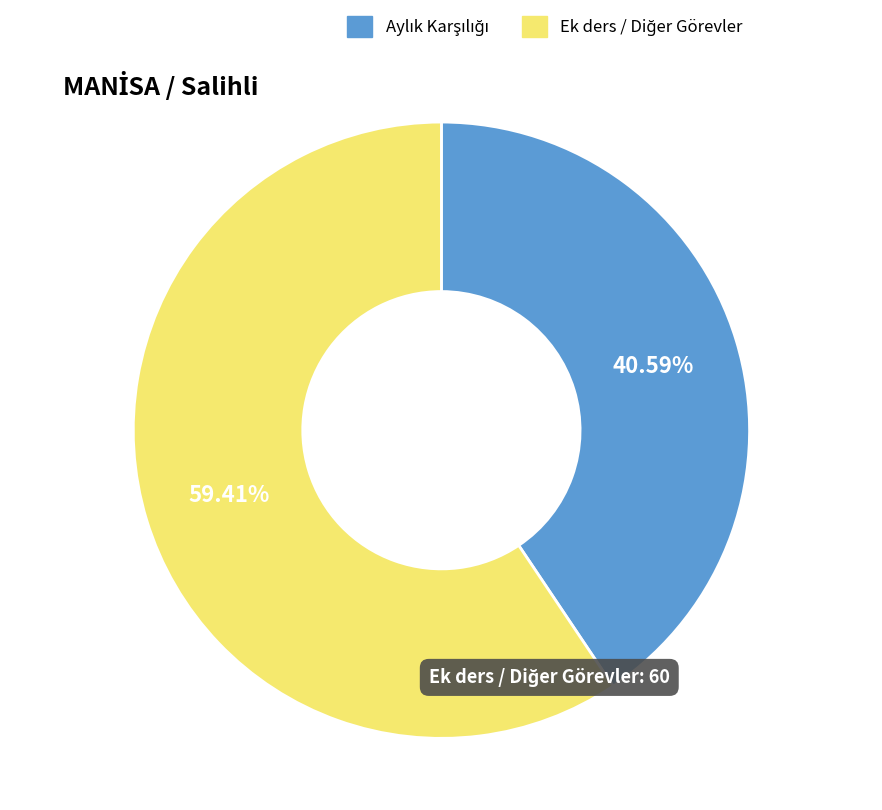

Does any single category account for the majority?

Yes